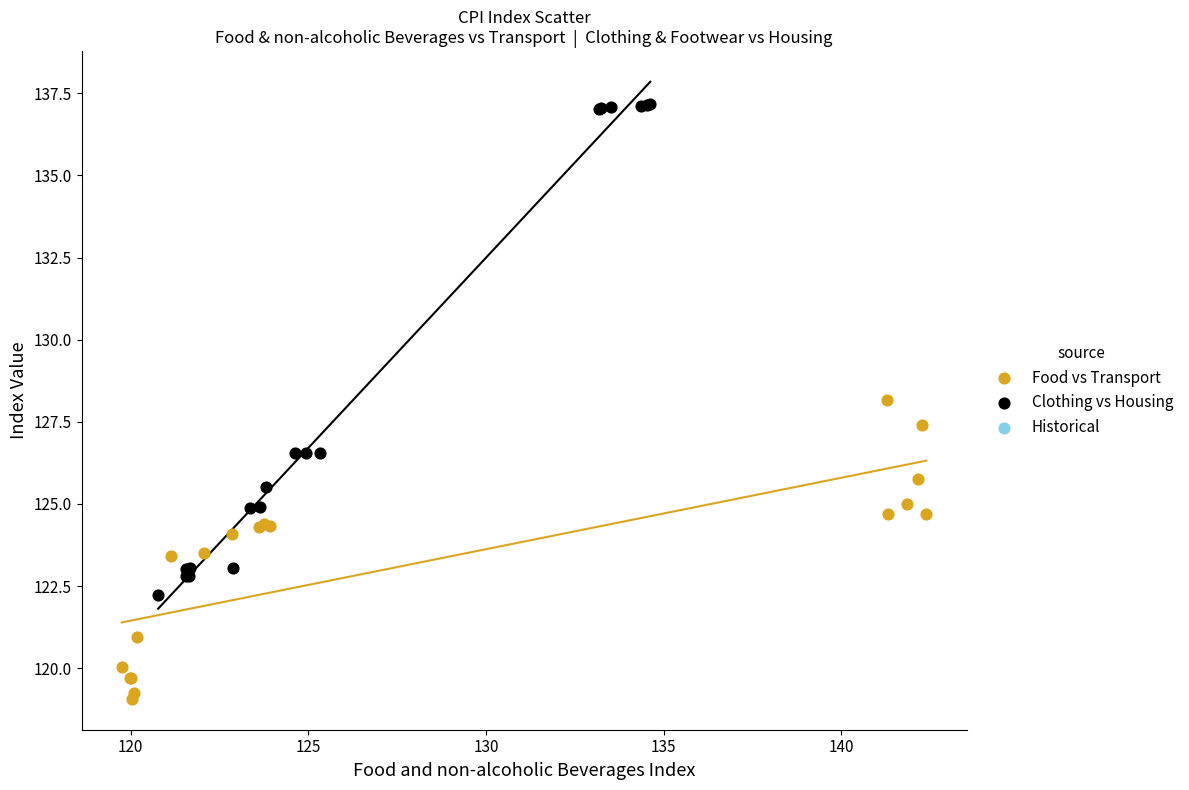

Which series contains the highest Y value?

Clothing vs Housing